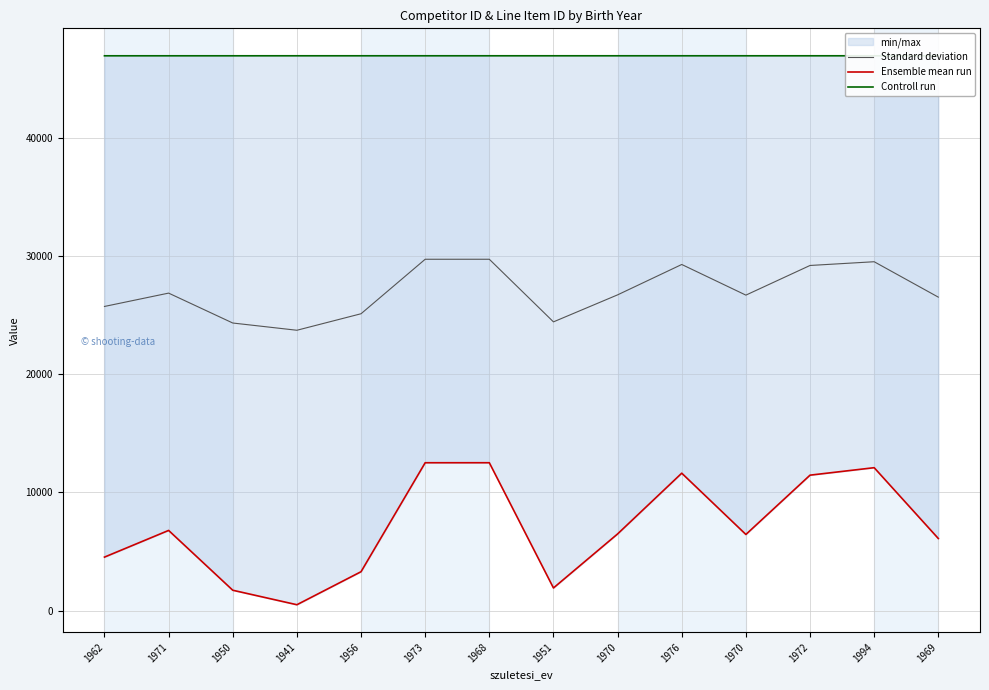

What is the value of the Ensemble mean run point at the 3rd from the left?

1728.0